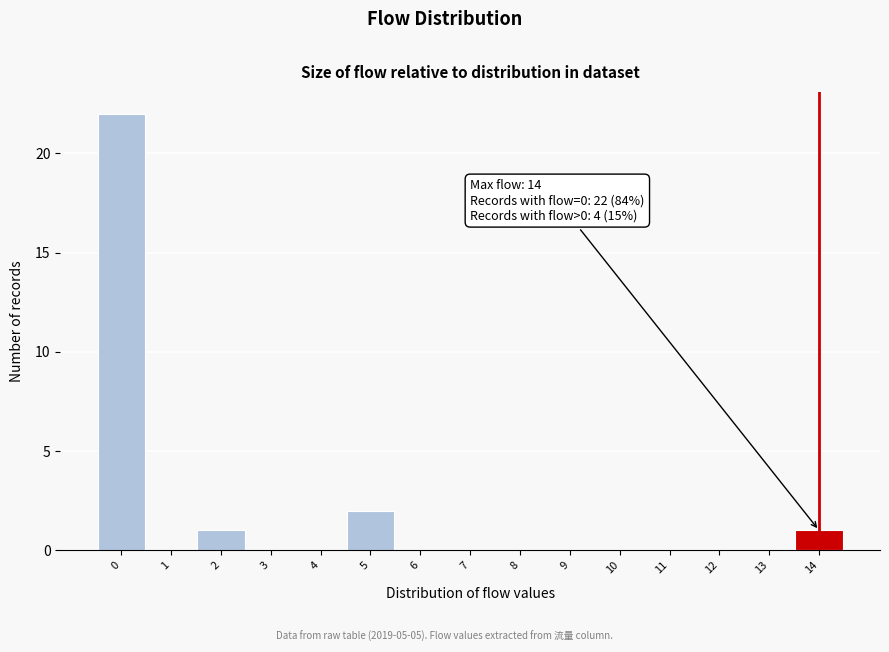

Which range on the x-axis has the tallest bar?

-0.5 to 0.5